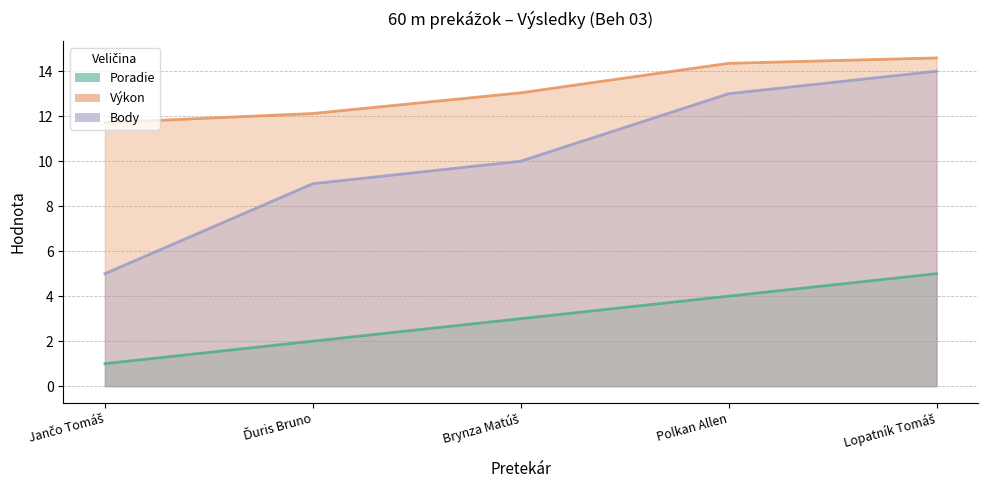

How many lines are shown in the chart?

3